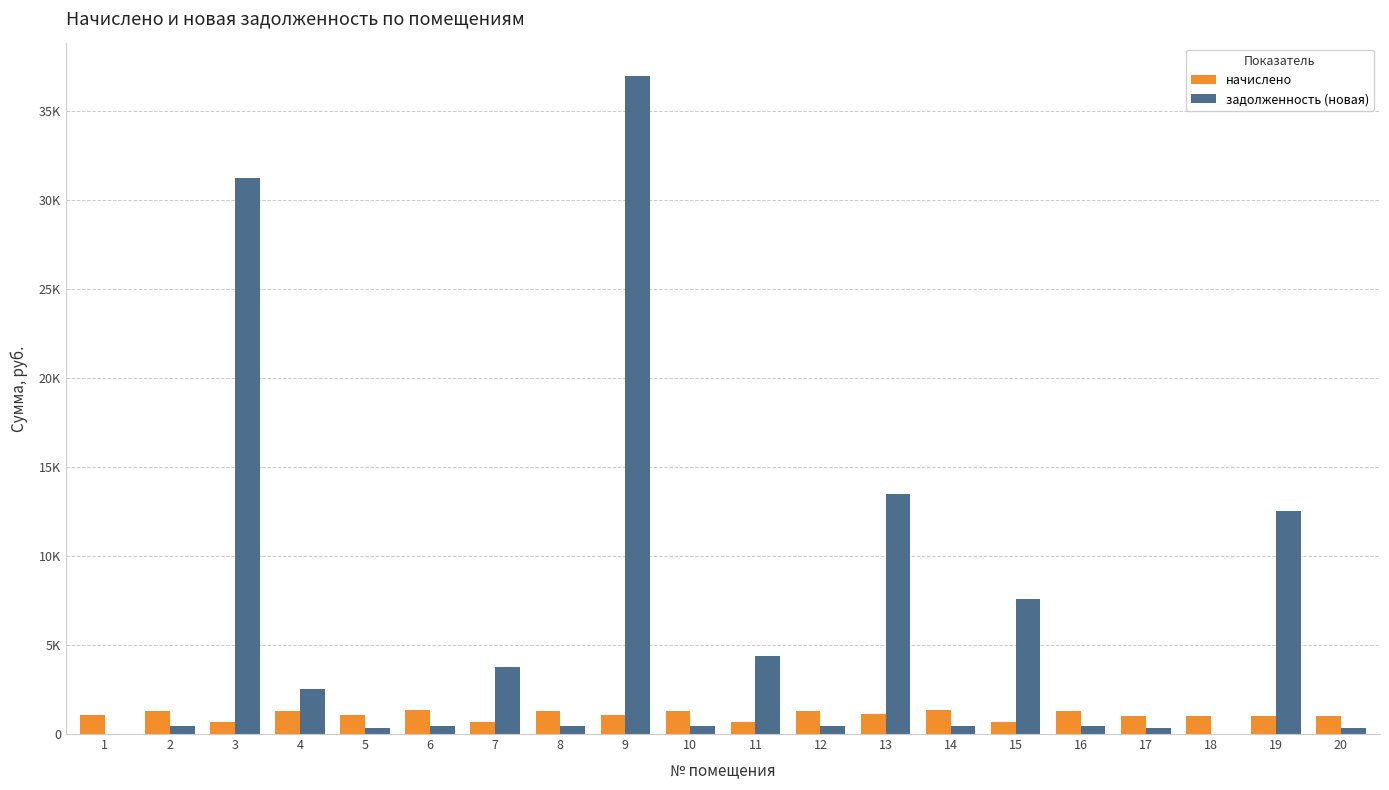

Does the chart contain stacked bars?

No